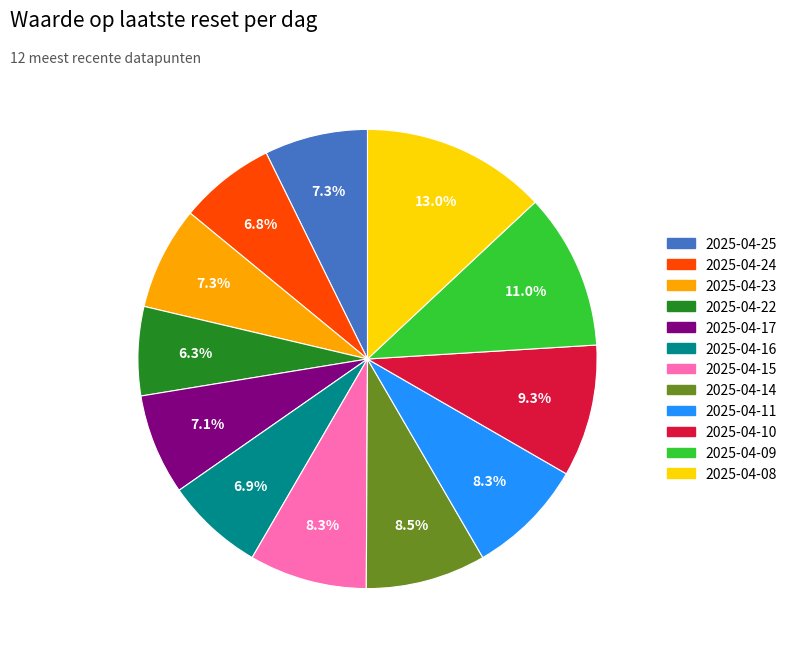

Between 2025-04-16 and 2025-04-22, which is larger?

2025-04-16